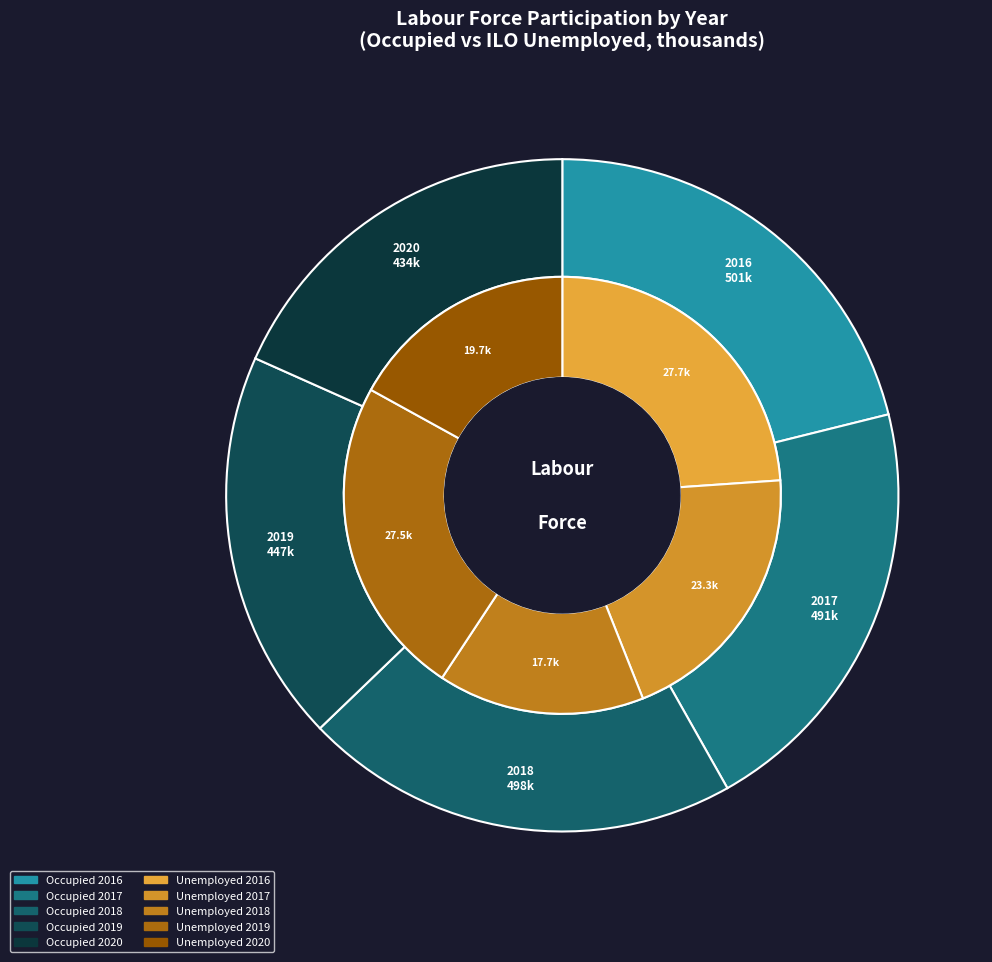

To the nearest percent, what portion does 2018 represent?

21%